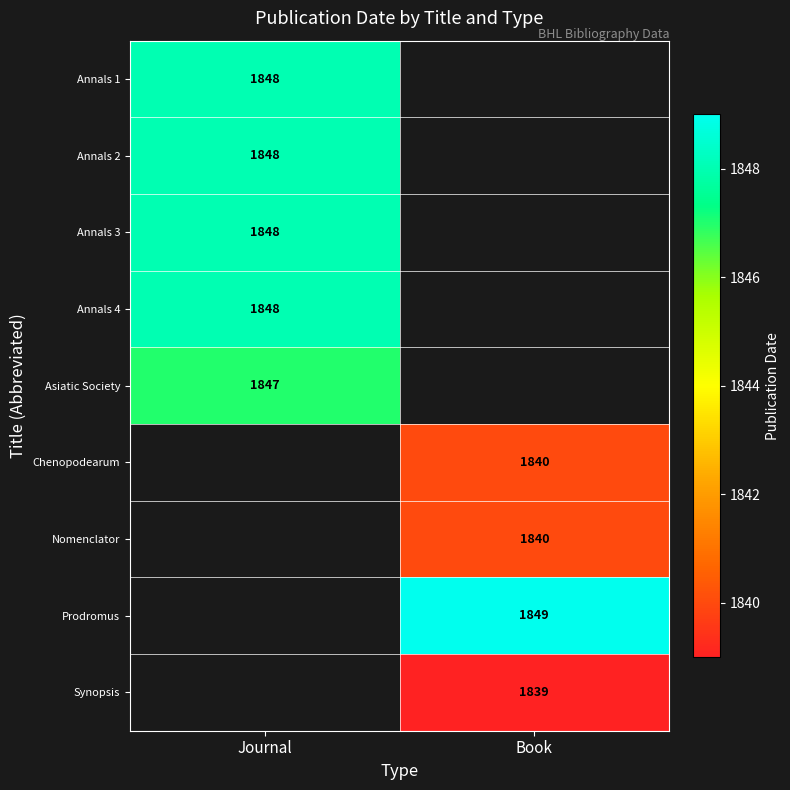

The value of Synopsis at Book is 2827. True or false?

False